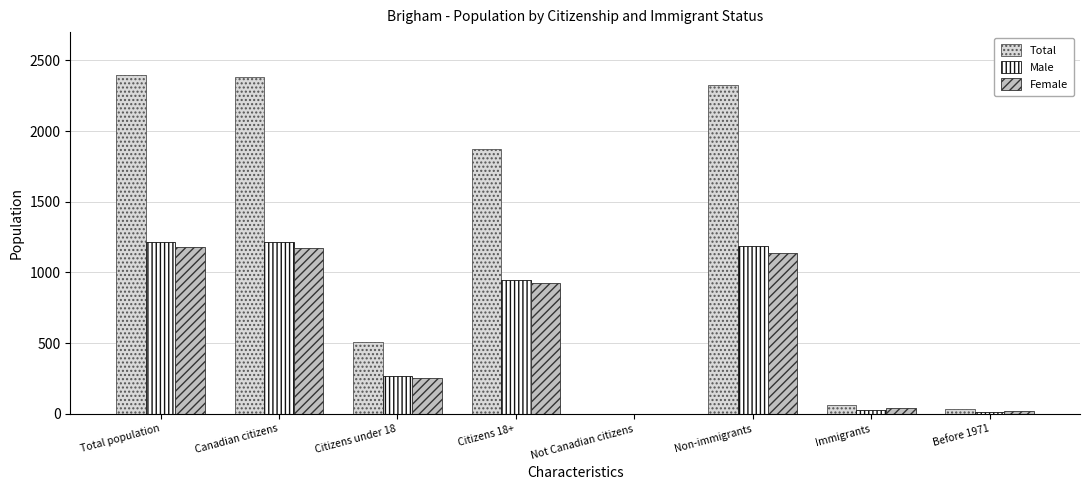

What is the sum of the Total values at Non-immigrants and Before 1971?

2360